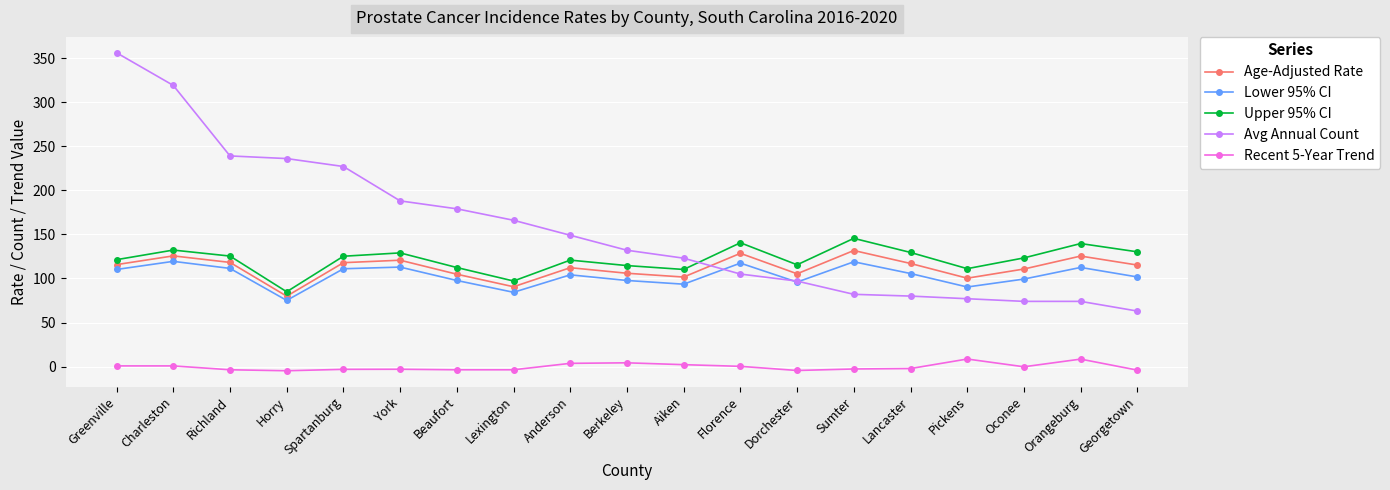

Count the number of data series in this chart.

5